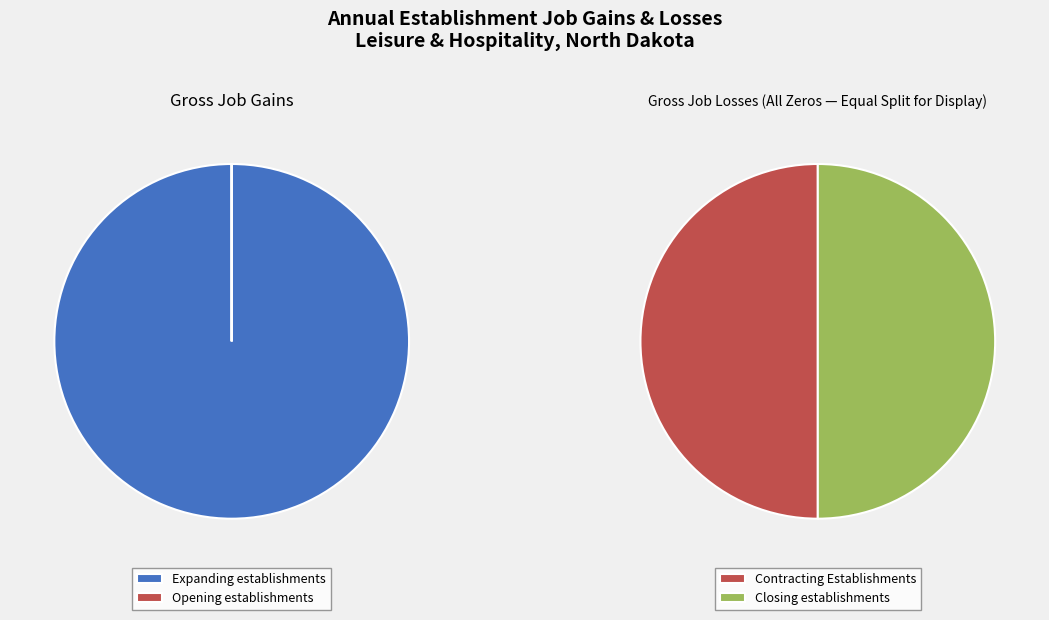

Which slice represents more than half of the pie?

Expanding establishments